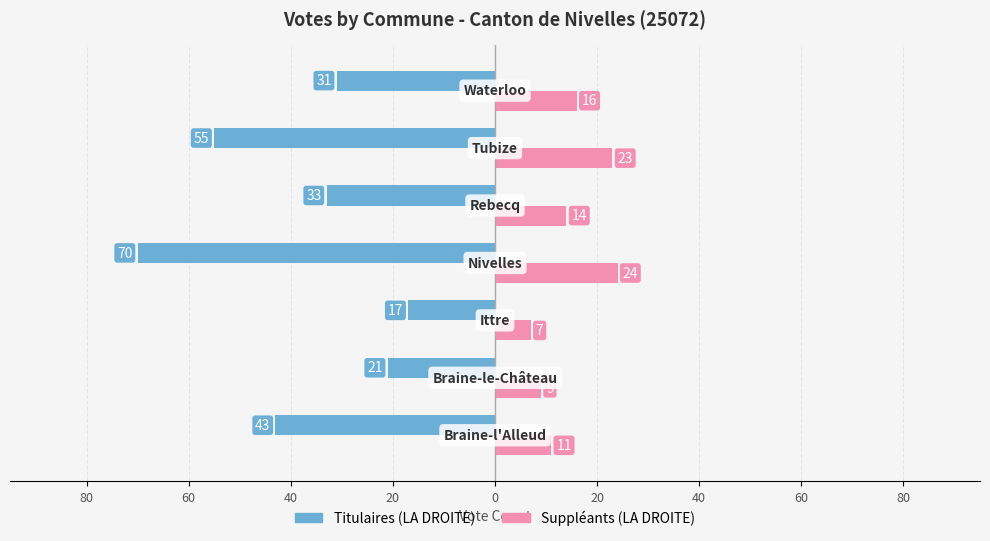

What are all the series names shown in the legend?

Titulaires (LA DROITE), Suppléants (LA DROITE)